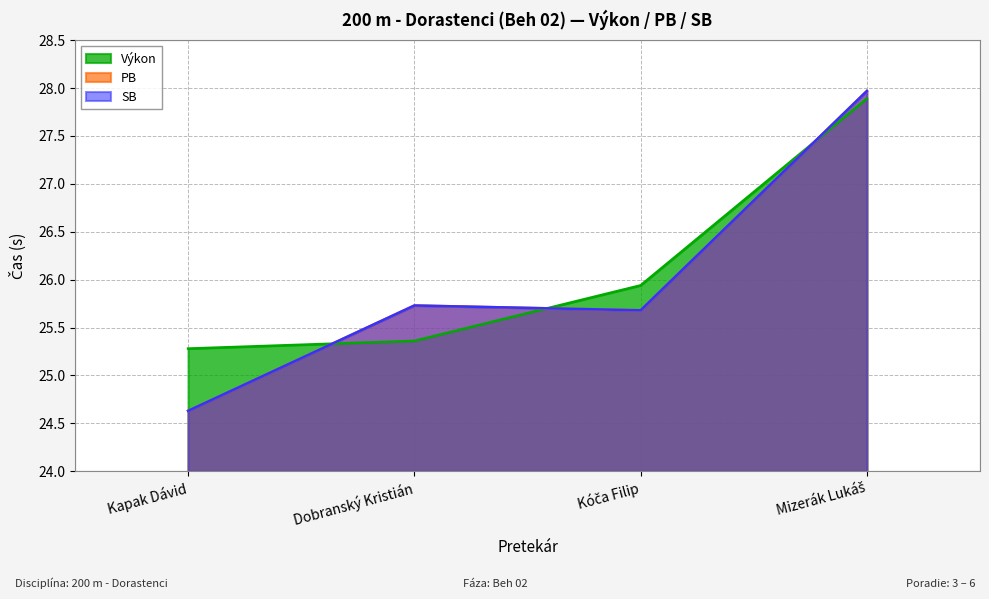

The value of SB at Kapak Dávid is 12.2. True or false?

False